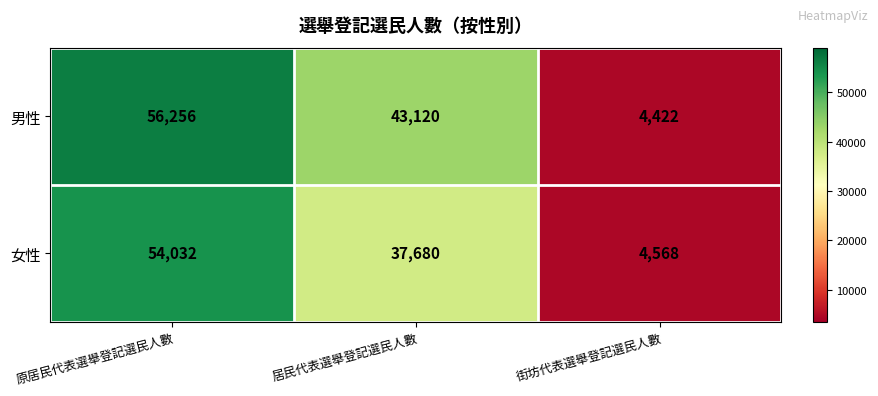

The 女性 series shows 37680 at 居民代表選舉登記選民人數. True or false?

True